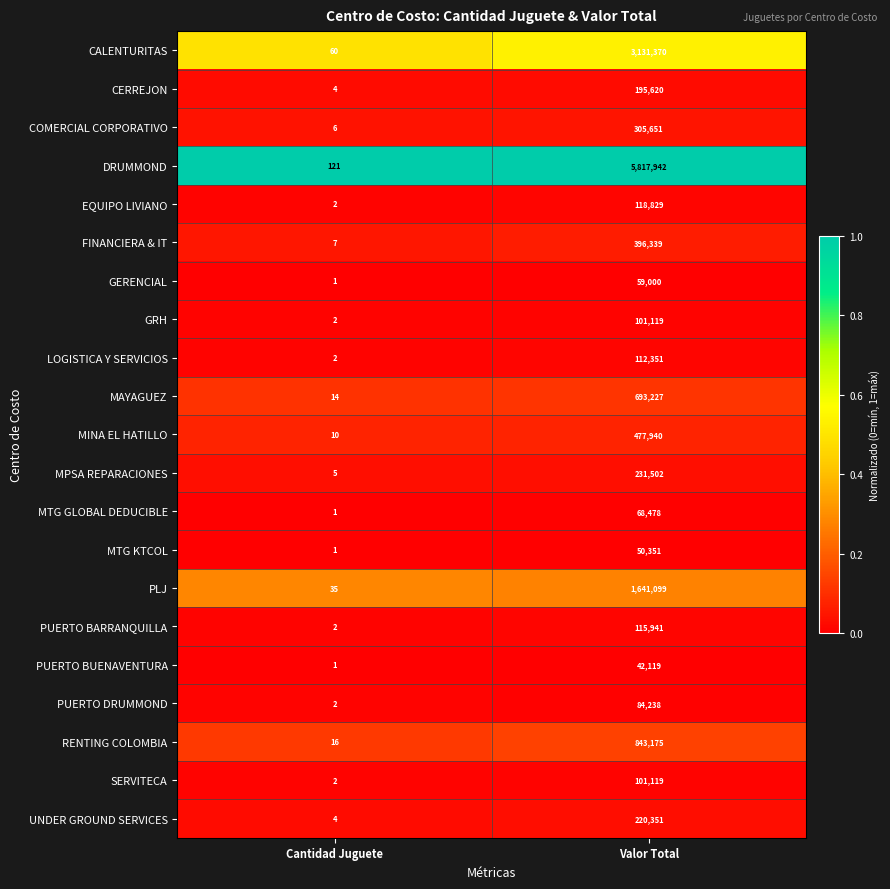

At which category does the chart reach its peak across all series?

Valor Total